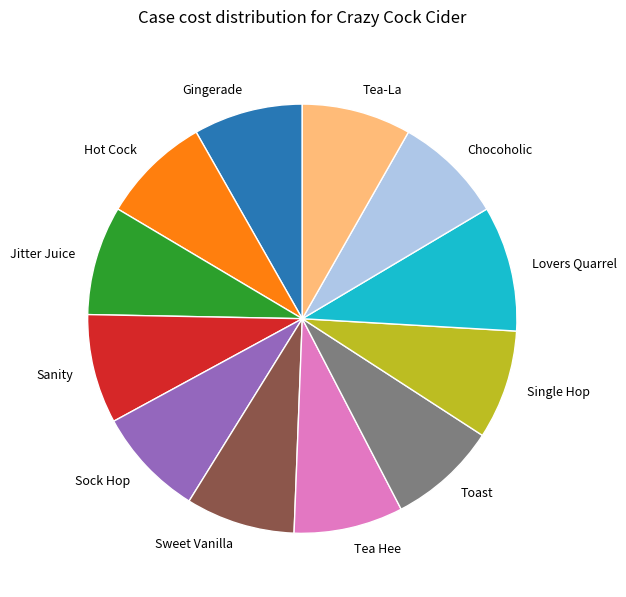

Which slice is the largest?

Lovers Quarrel